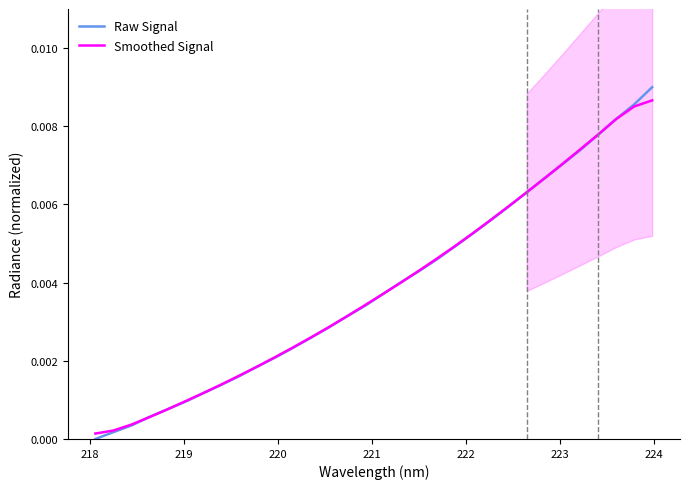

How many times do Raw Signal and Smoothed Signal cross each other?

7